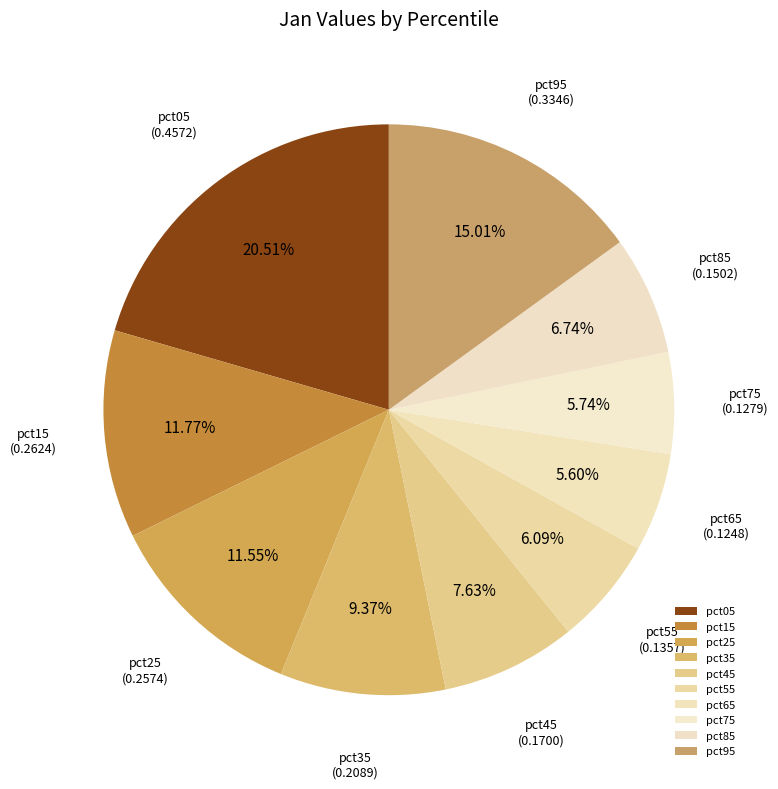

The pct45 slice represents 8% of the pie. True or false?

True